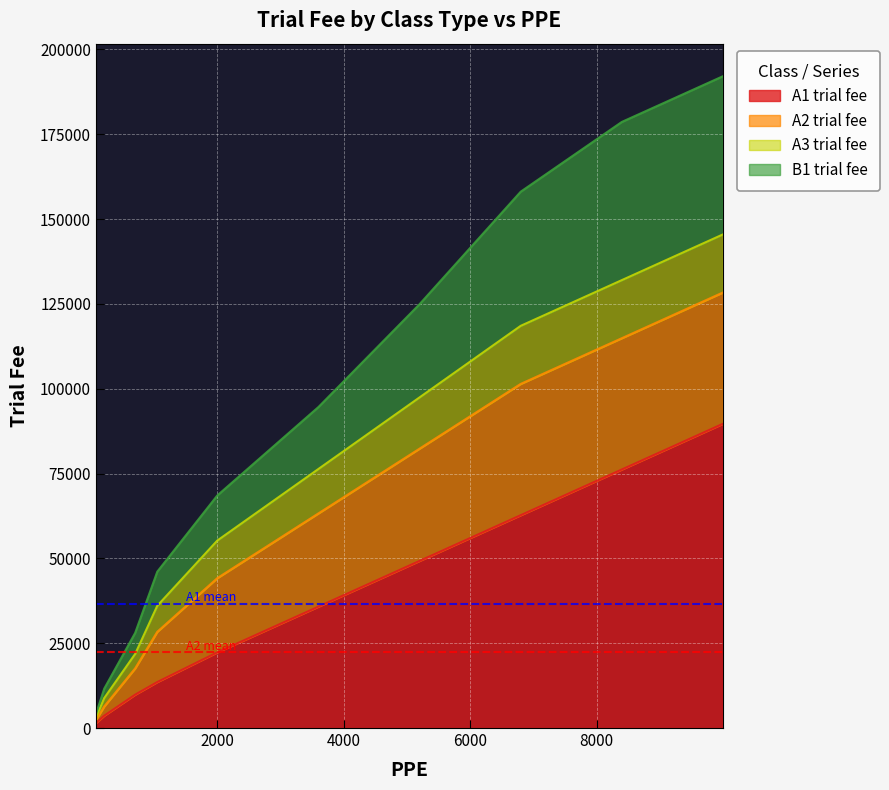

The A1 trial fee series shows 30751.1 at 5200. True or false?

False